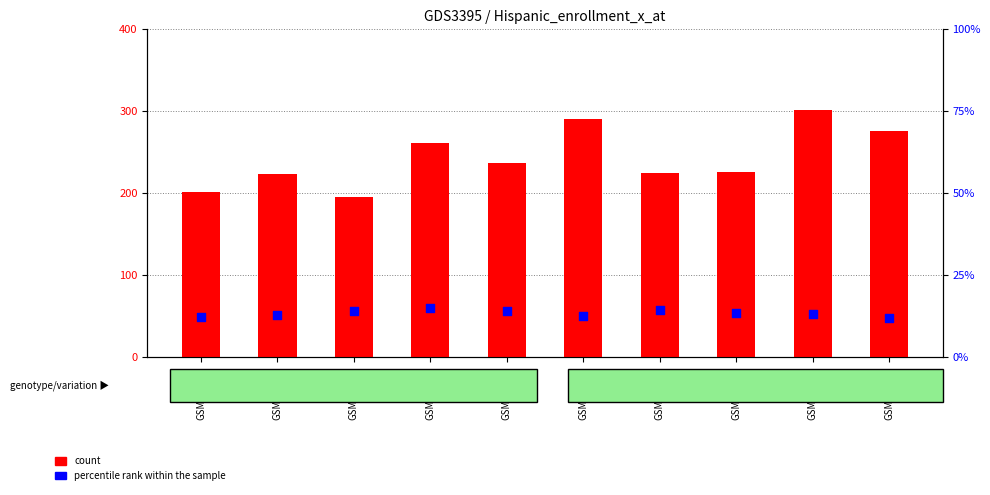

At which category is the sum across all series the highest?

GSM267988